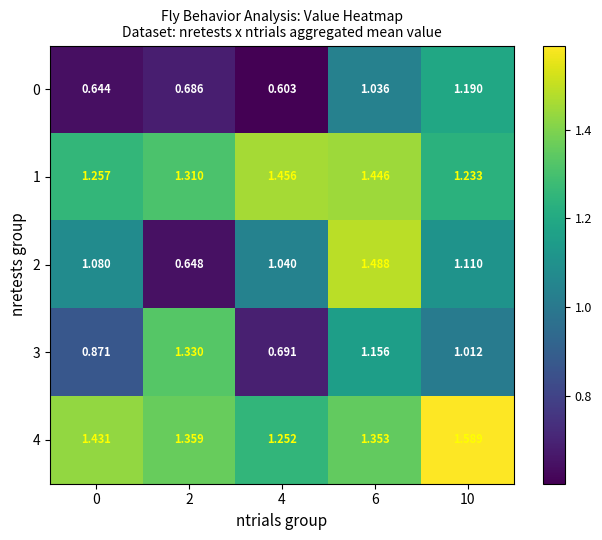

Is the value of 2 at 2 greater than the value of 3 at 10?

No